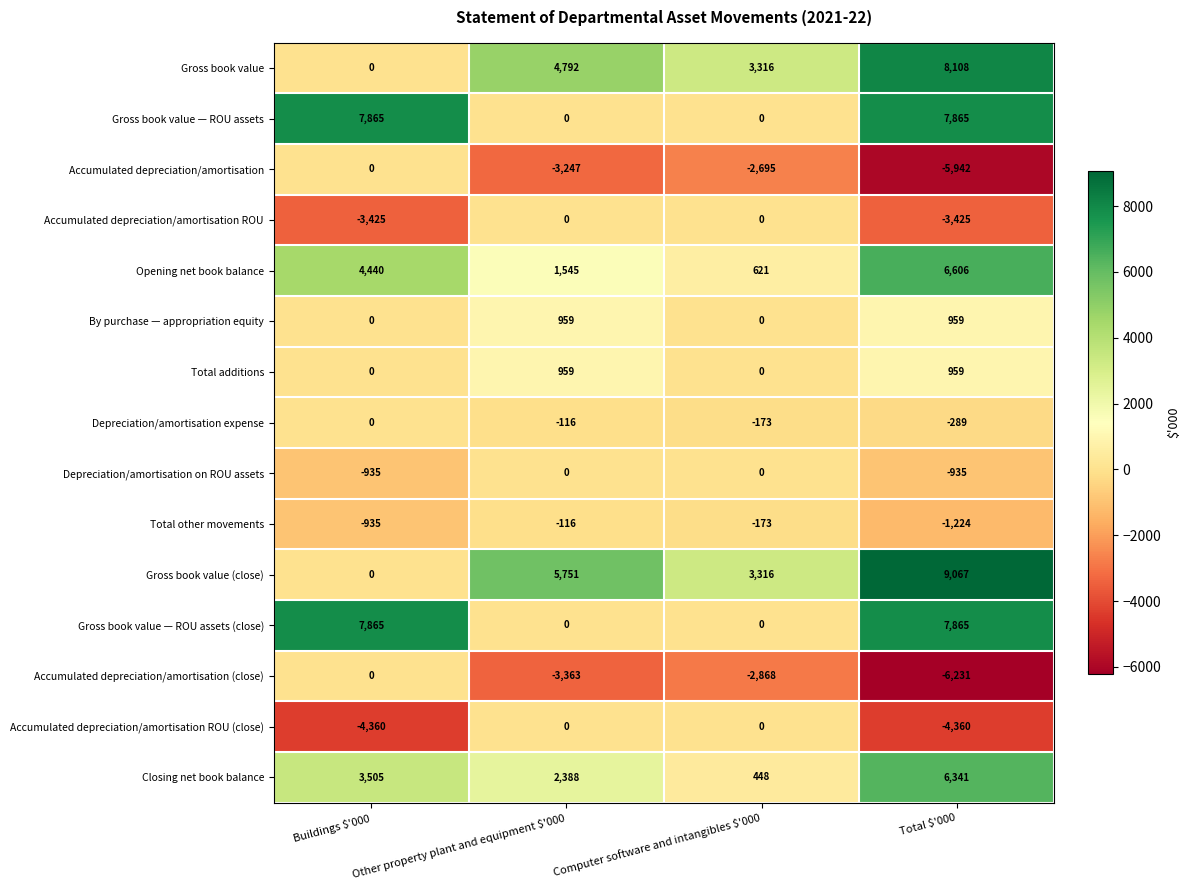

At which category is the sum across all series the highest?

Total $'000